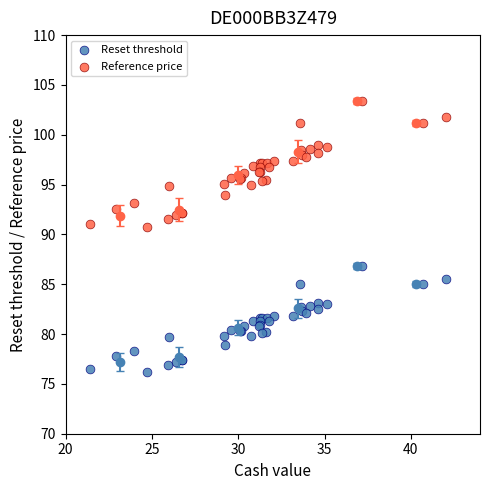

Which series reaches the minimum Y coordinate?

Reset threshold